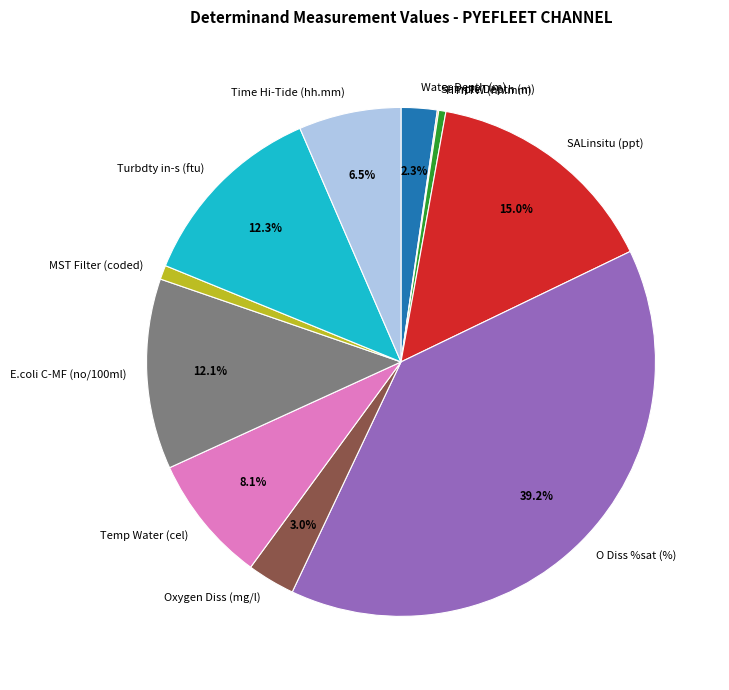

True or false: O Diss %sat (%) accounts for 1% of the total.

False